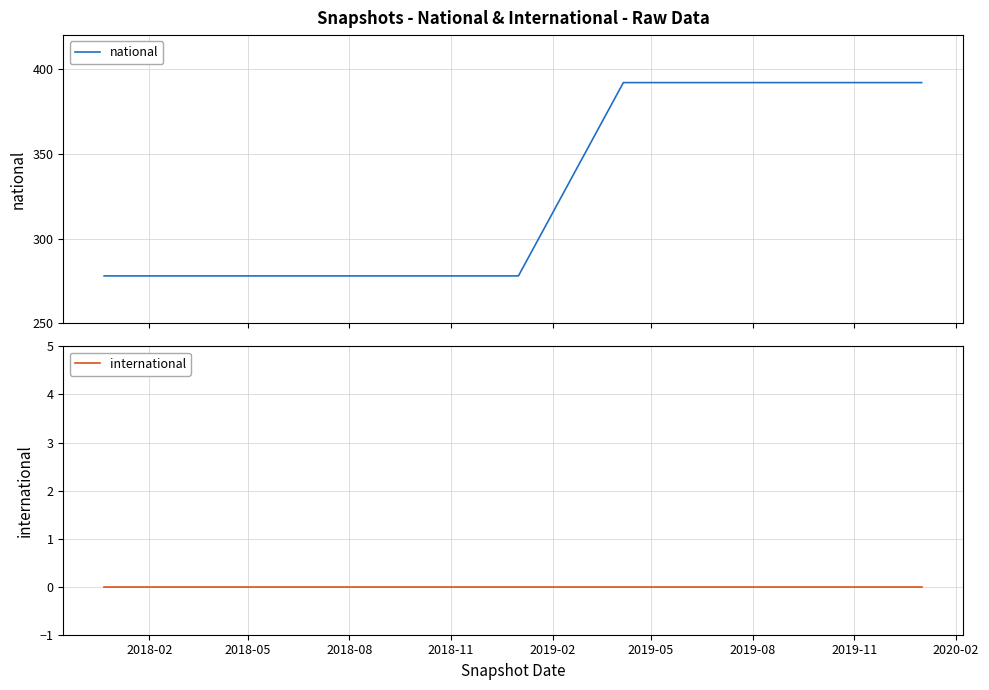

At 2018-02, list the series in order from largest to smallest.

national, international